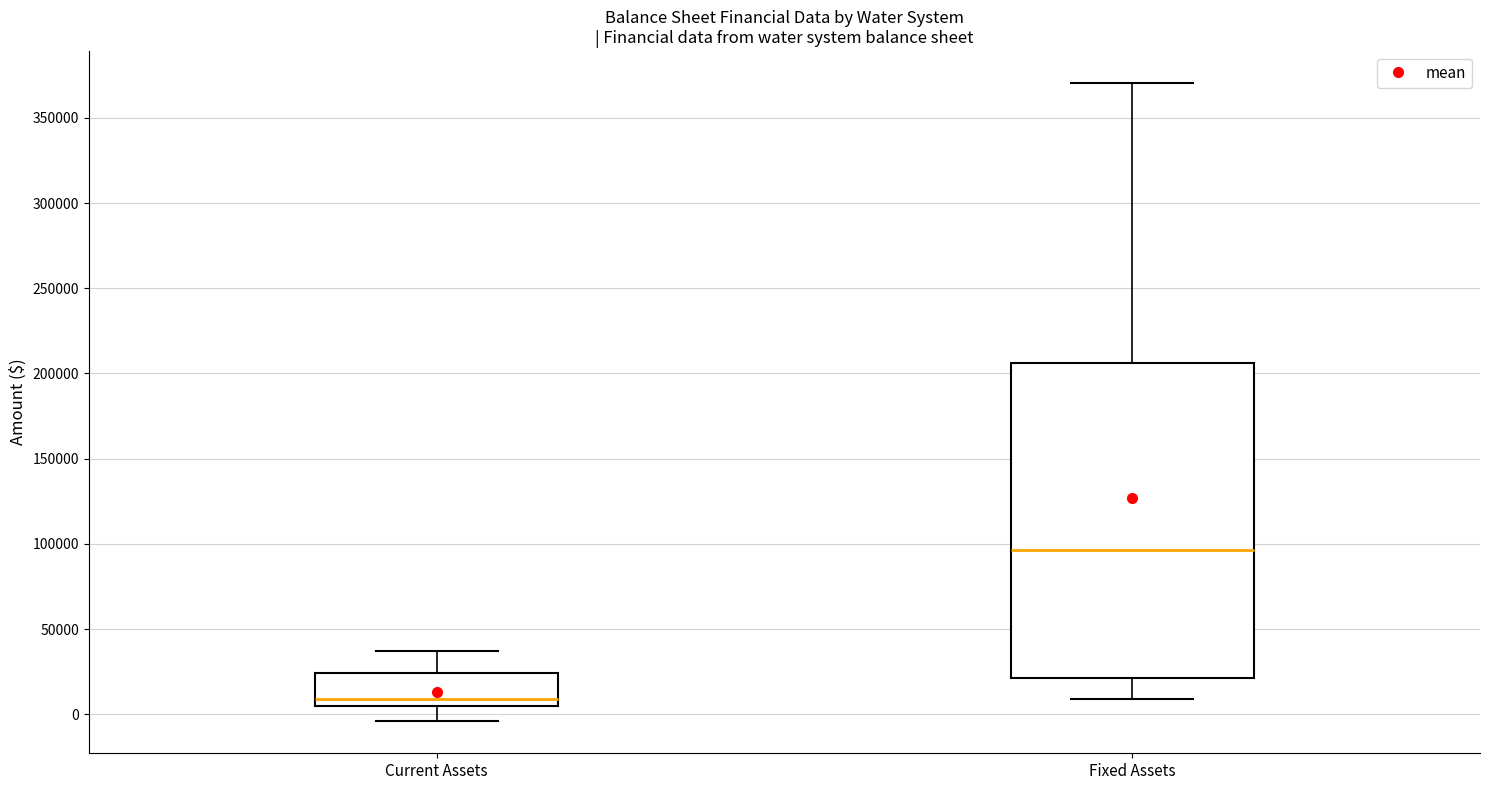

Reading left to right, transcribe this box plot: for each box, give where its median line is, the range the box spans, and where its two whiskers end, as read against the y-axis. The values are not printed on the chart, so give them approximately, as read against the axis.

Current Assets: median 10000, box 5000 to 25000, whiskers -5000 to 35000
Fixed Assets: median 95000, box 20000 to 205000, whiskers 10000 to 370000